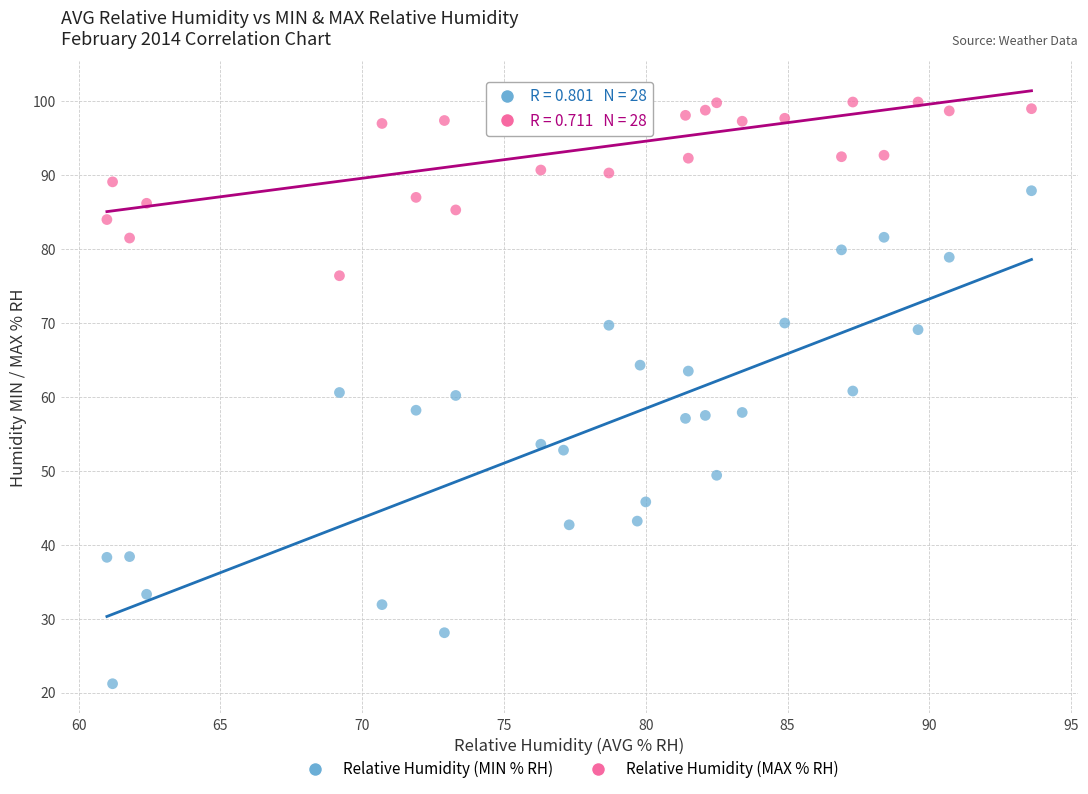

What is the X range (max minus min) for the scatter plot?

32.6